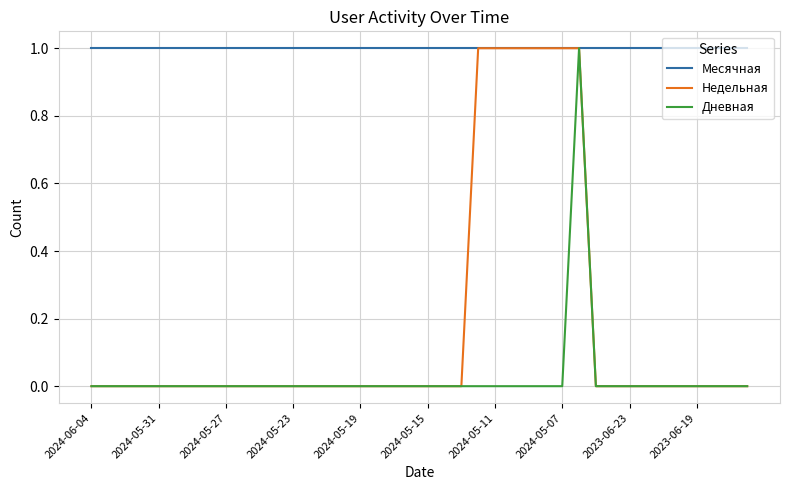

What are all the series names shown in the legend?

Месячная, Недельная, Дневная